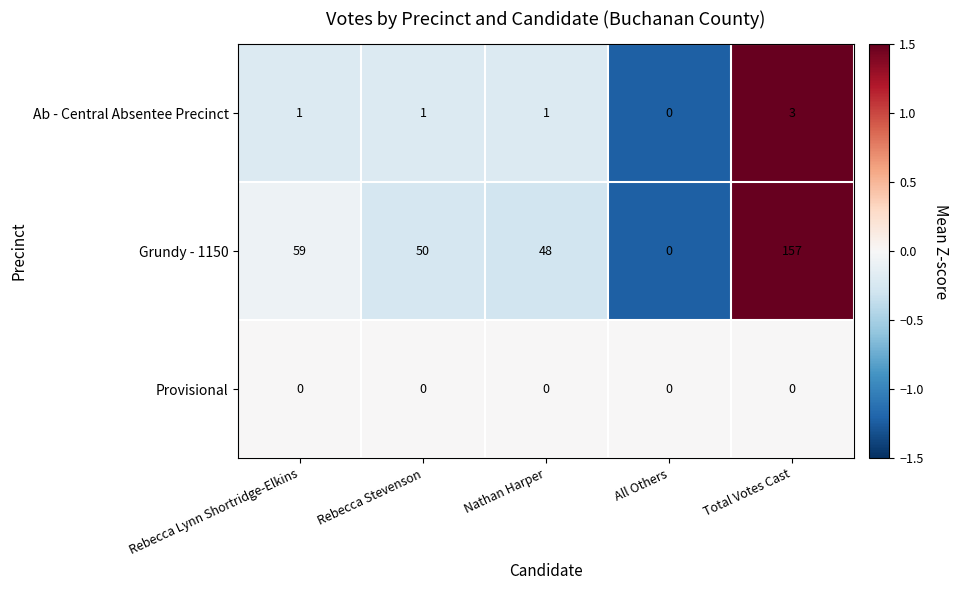

Count the number of categories in the chart.

5